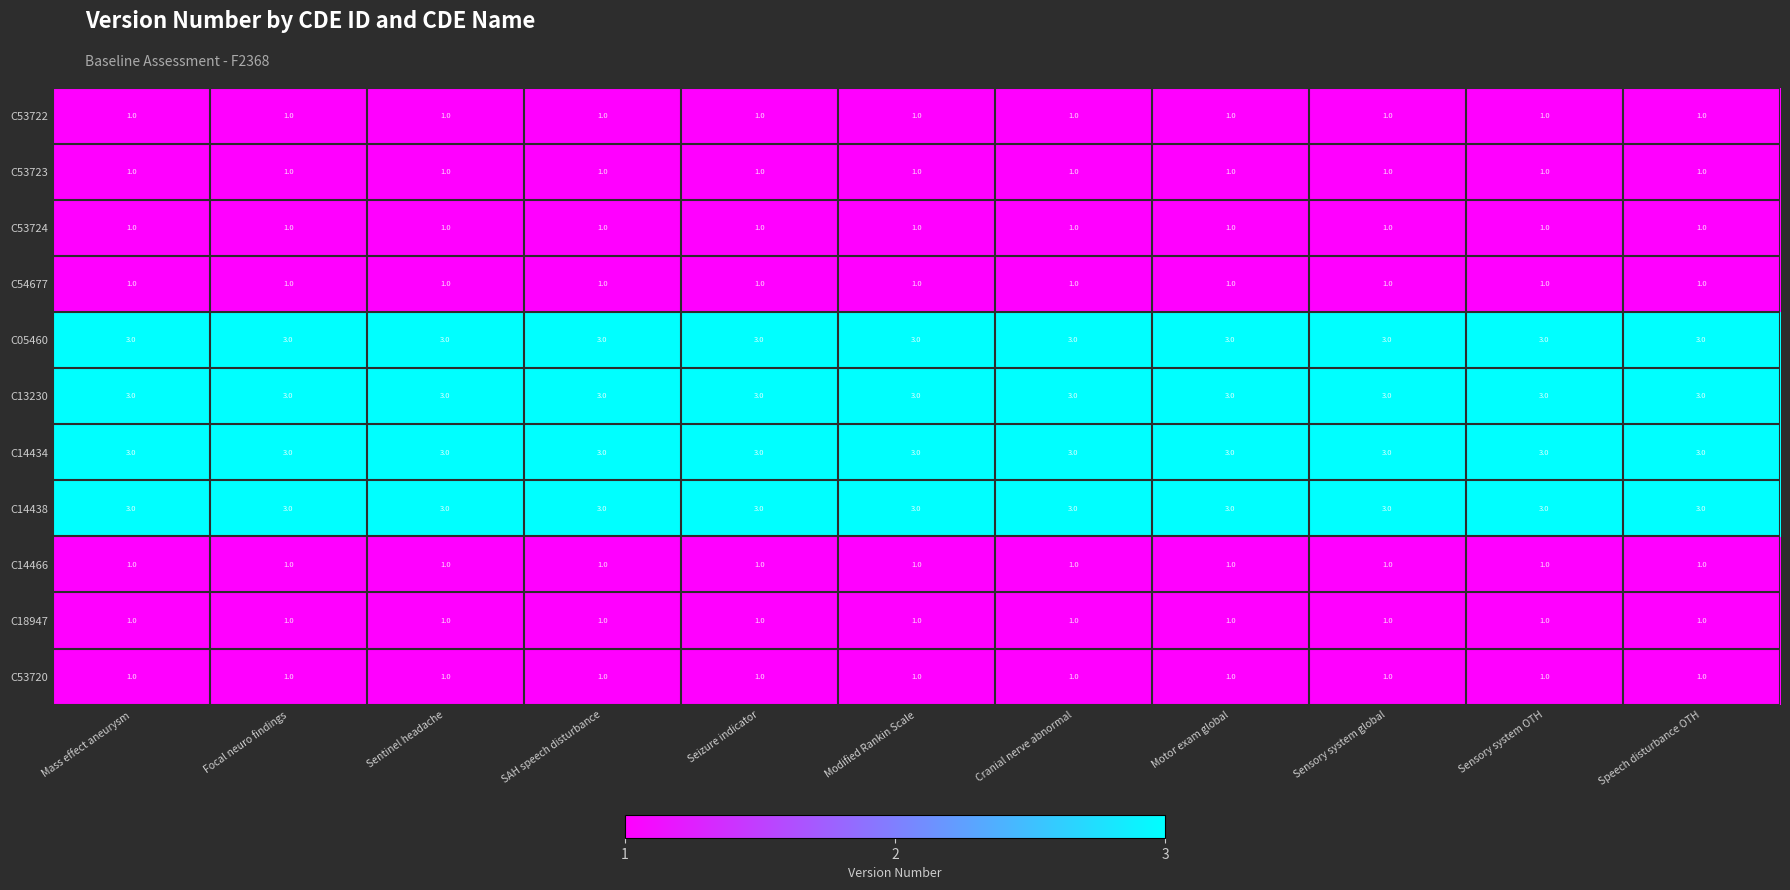

What is the total value across all series at Sentinel headache?

19